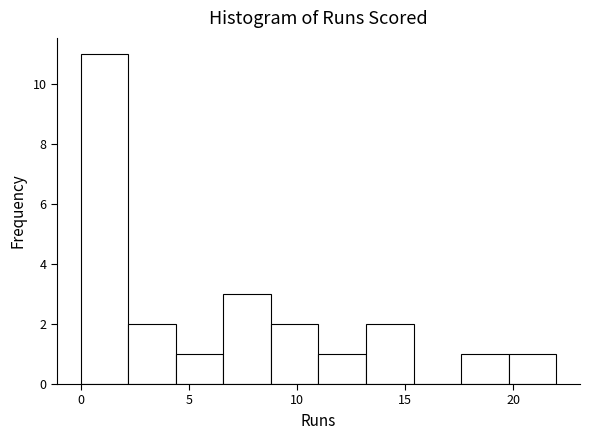

Reading left to right, transcribe this chart: for each bar, give the range it covers on the x-axis and its height. Neither the bar edges nor the heights are printed on the chart, so give them approximately, as read against the axes.

0.0 to 2.2: 11
2.2 to 4.4: 2
4.4 to 6.6: 1
6.6 to 8.8: 3
8.8 to 11.0: 2
11.0 to 13.2: 1
13.2 to 15.4: 2
15.4 to 17.6: 0
17.6 to 19.8: 1
19.8 to 22.0: 1